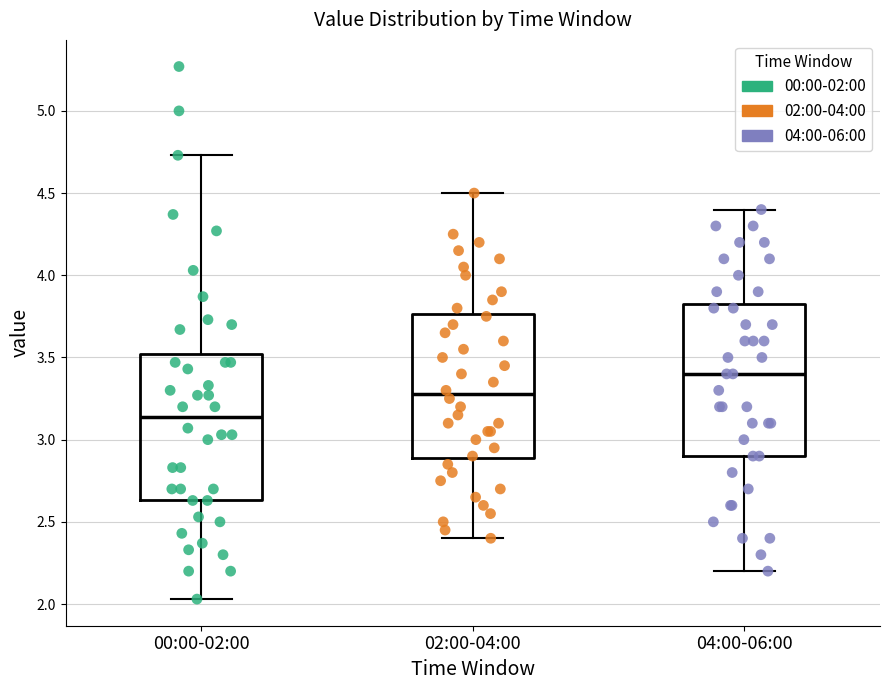

Reading left to right, read every box against the y-axis: the position of its median line, the range the box covers, and the ends of its whiskers. The values are not printed on the chart, so give them approximately, as read against the axis.

00:00-02:00: median 3.15, box 2.65 to 3.50, whiskers 2.05 to 4.75
02:00-04:00: median 3.30, box 2.90 to 3.75, whiskers 2.40 to 4.50
04:00-06:00: median 3.40, box 2.90 to 3.85, whiskers 2.20 to 4.40